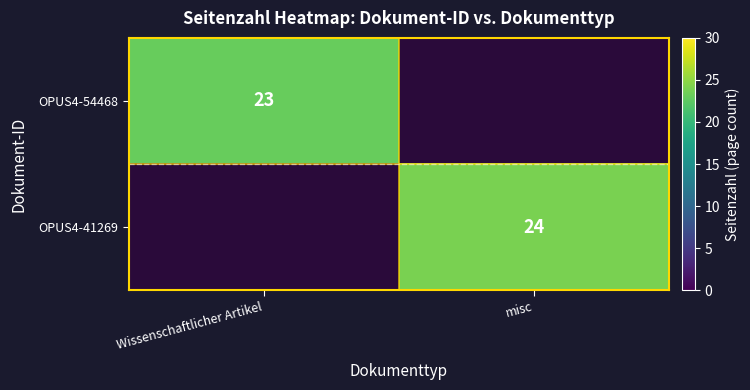

The OPUS4-41269 series shows 33 at misc. True or false?

False